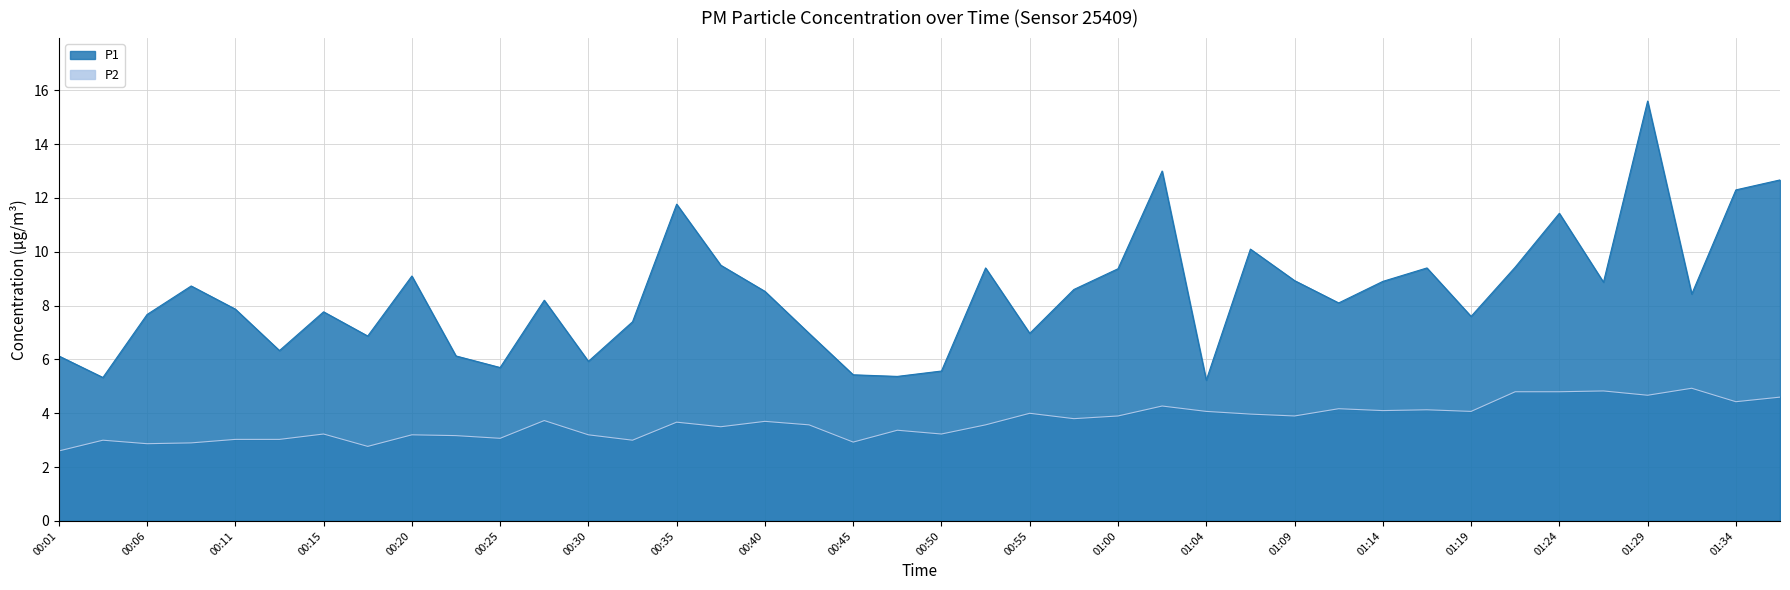

How many values in the P1 series exceed 8?

22